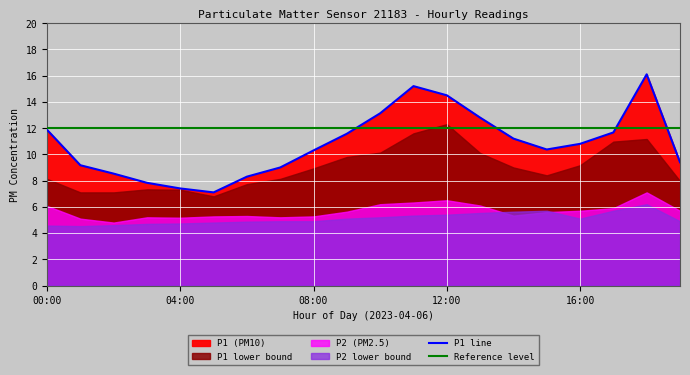

What is the spread (max minus min) of values at 05:00?

2.3